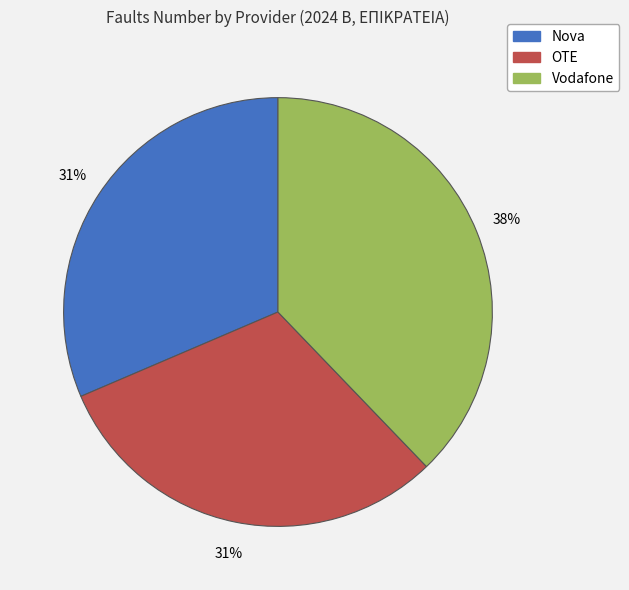

To the nearest percent, what portion does OTE represent?

31%